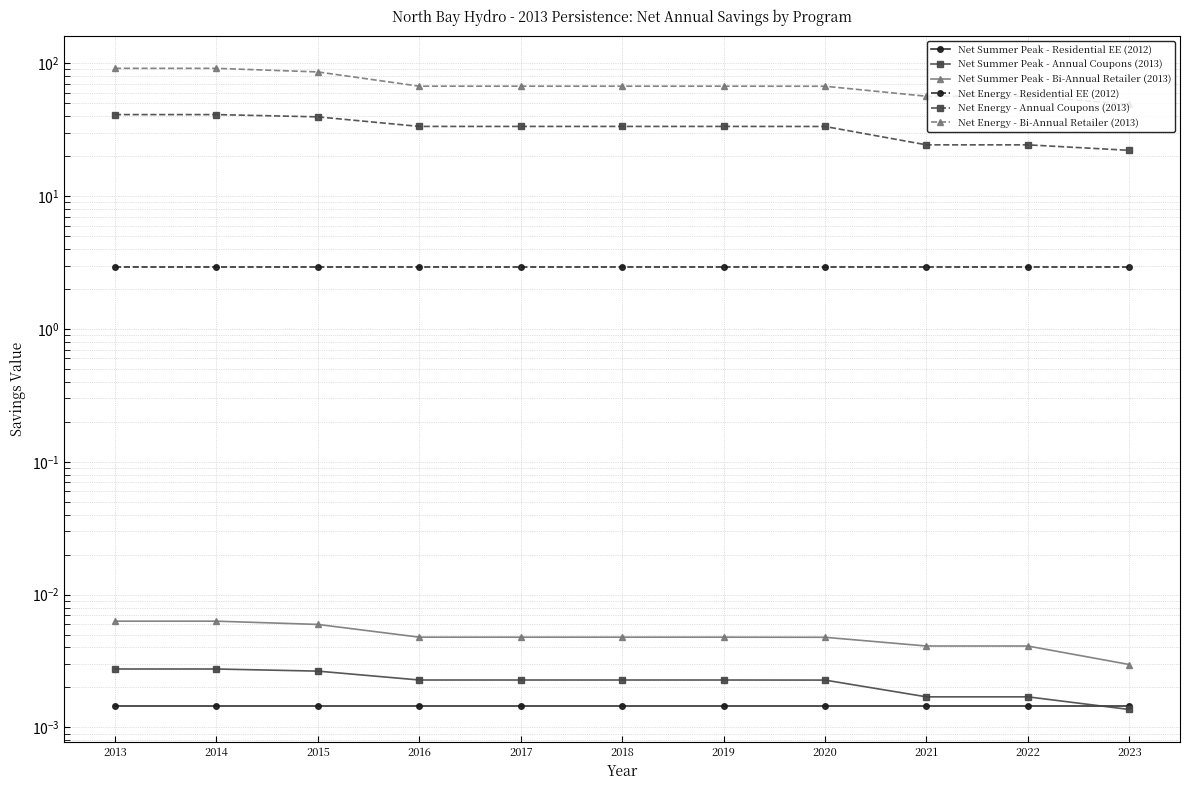

Does the chart display data point markers on the line(s)?

Yes